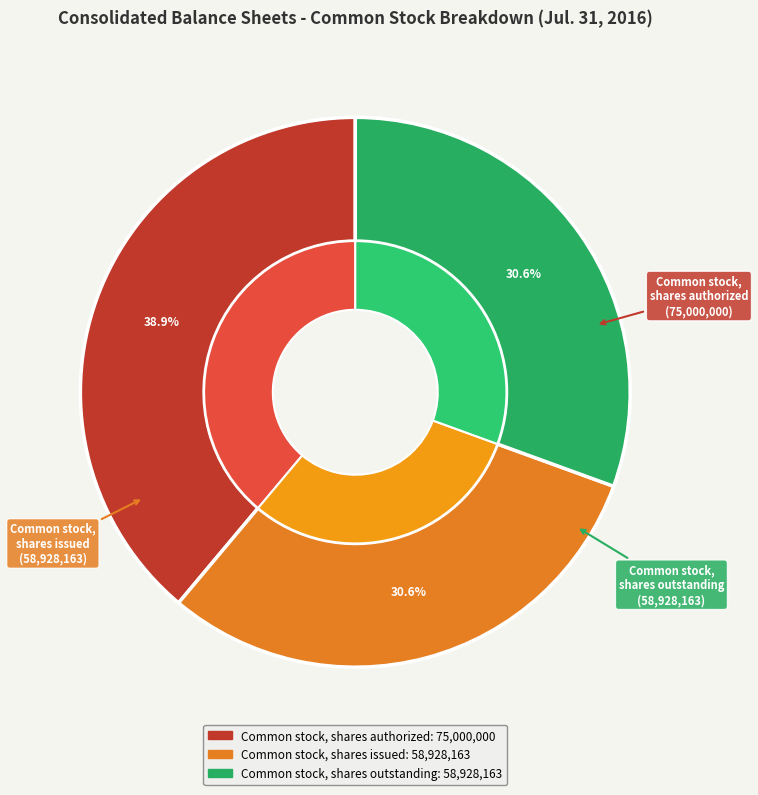

How many slices are in this pie chart?

3